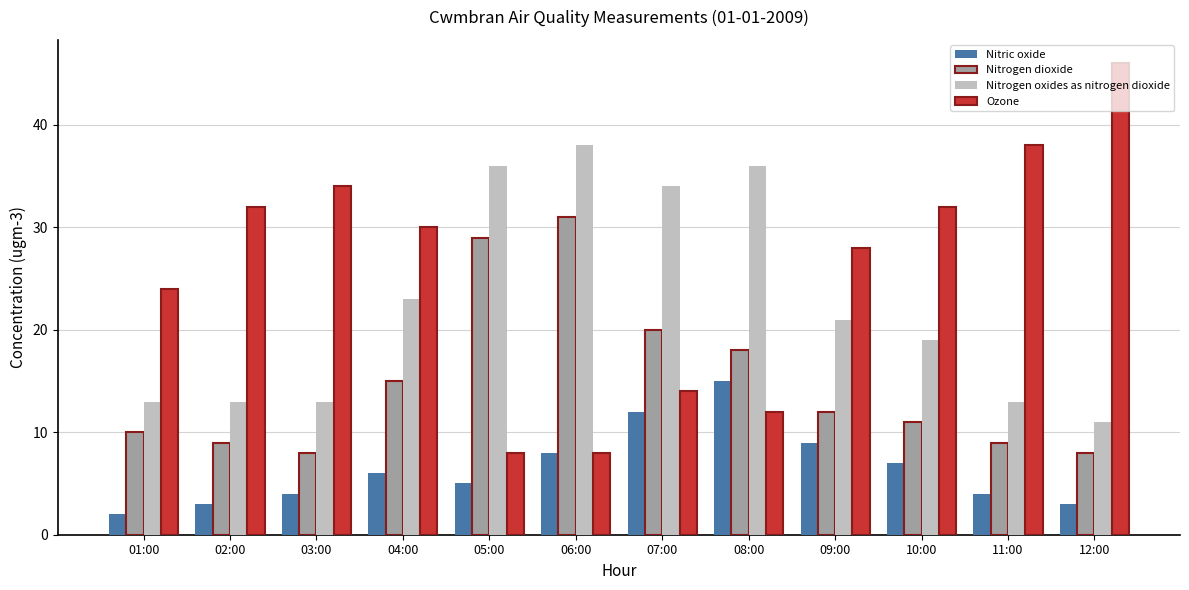

What is the sum of all Ozone values?

306